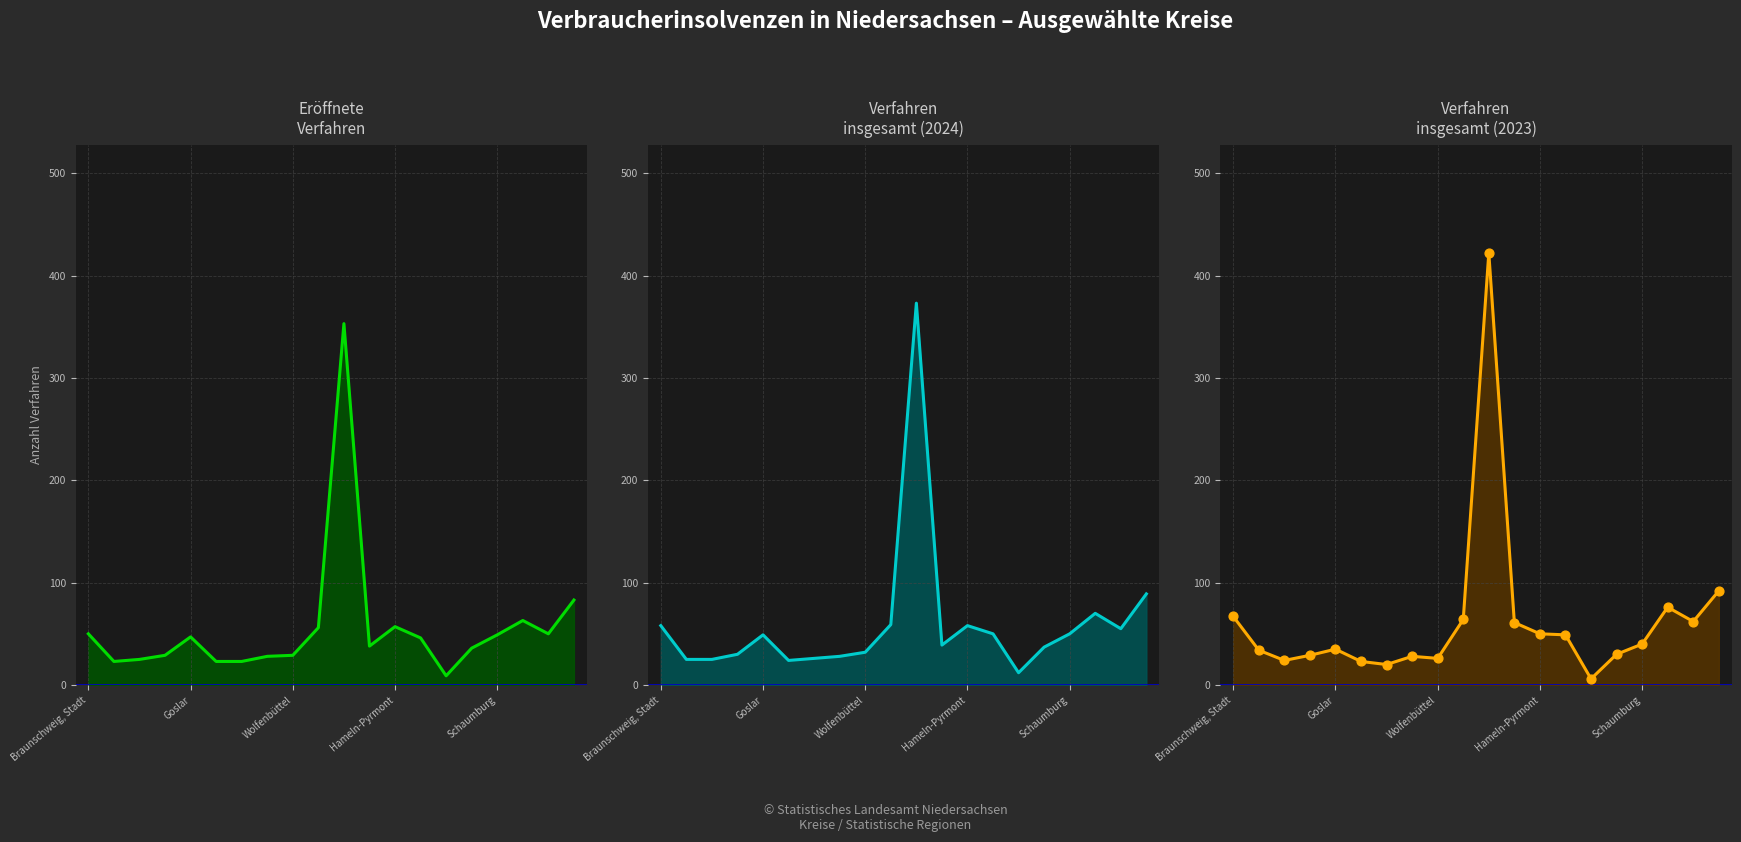

At how many categories does at least one series exceed 177?

1